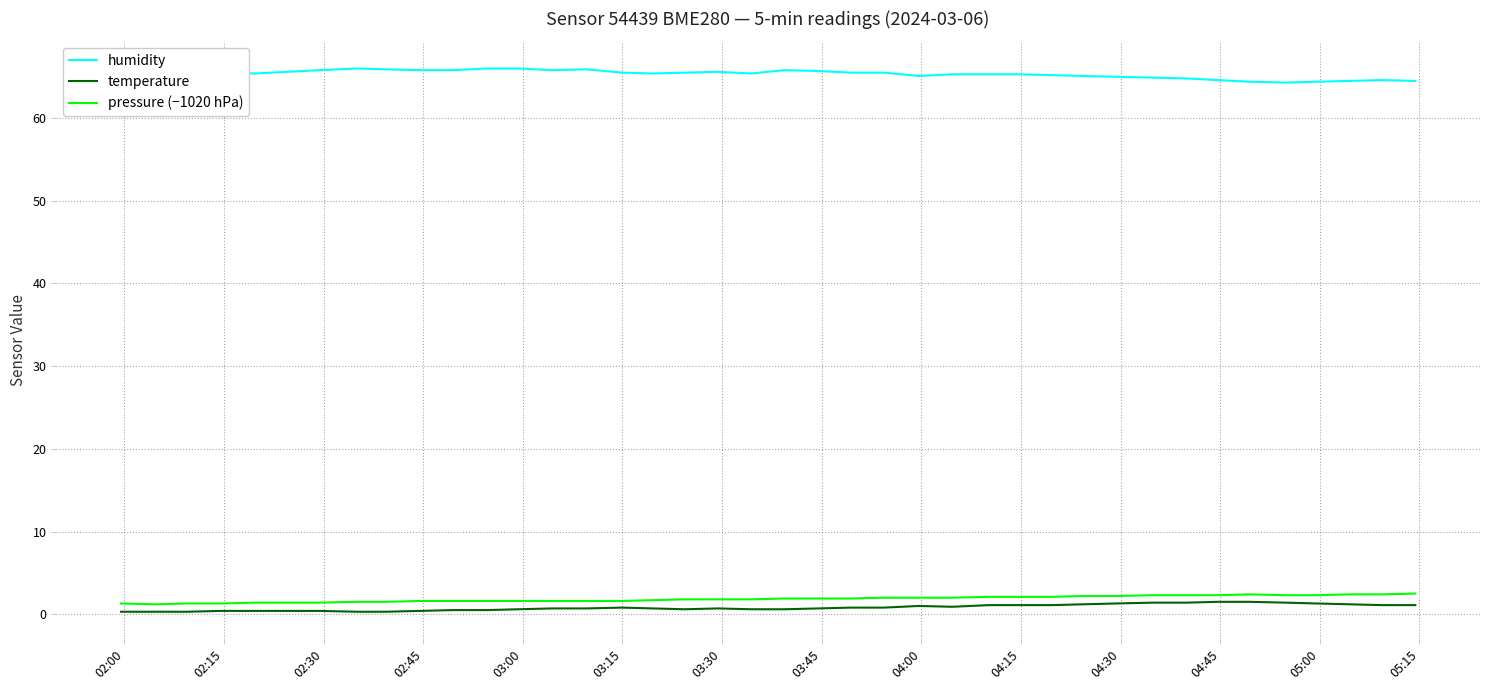

What is the maximum value for temperature?

1.5